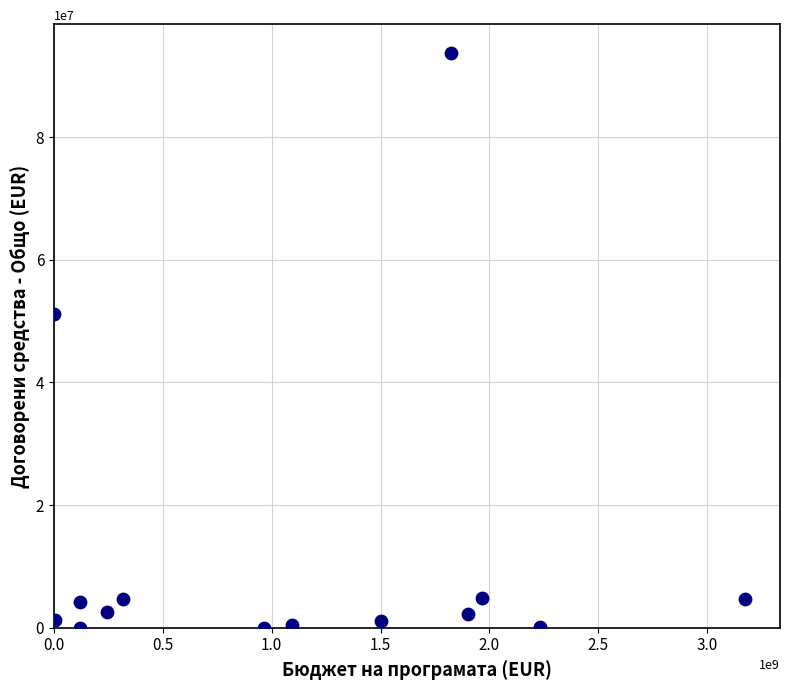

What Y value in the scatter plot is closest to 46860795?

51124094.4